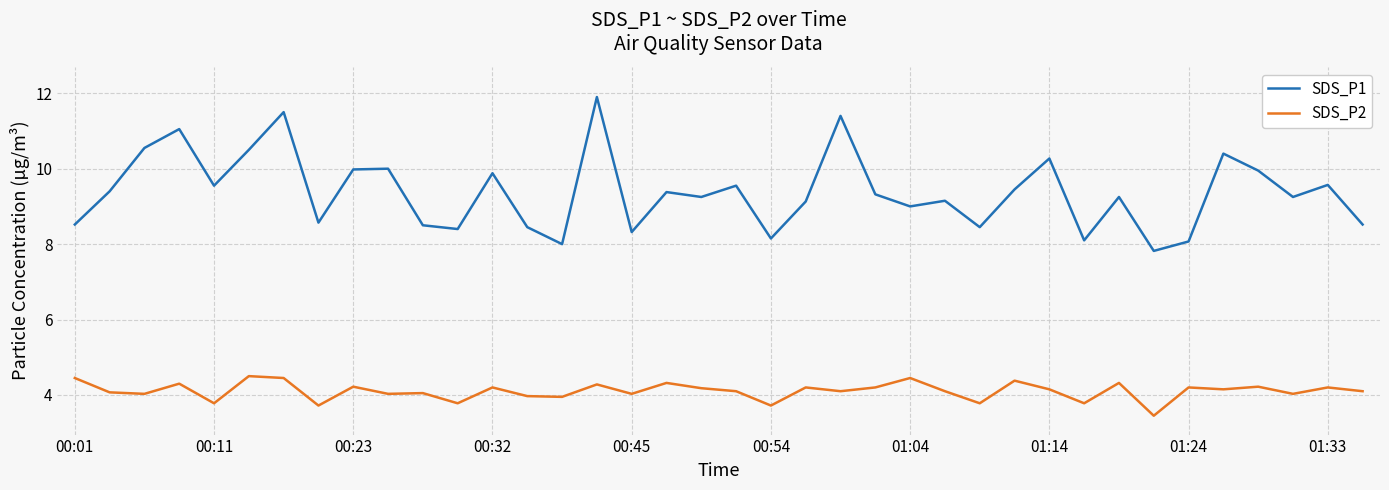

True or false: SDS_P2 and SDS_P1 intersect in this chart.

False